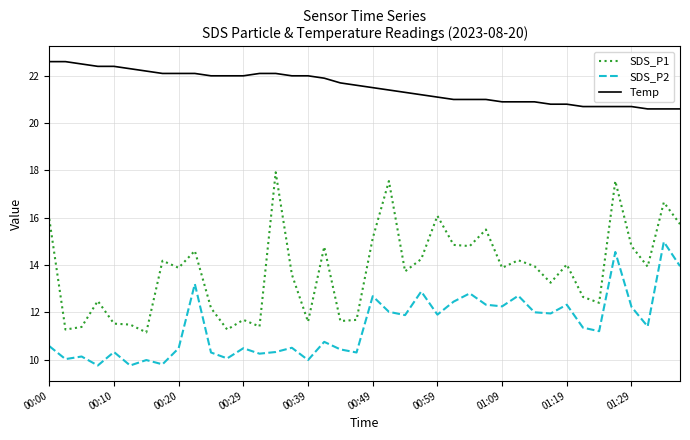

How many lines are shown in the chart?

3